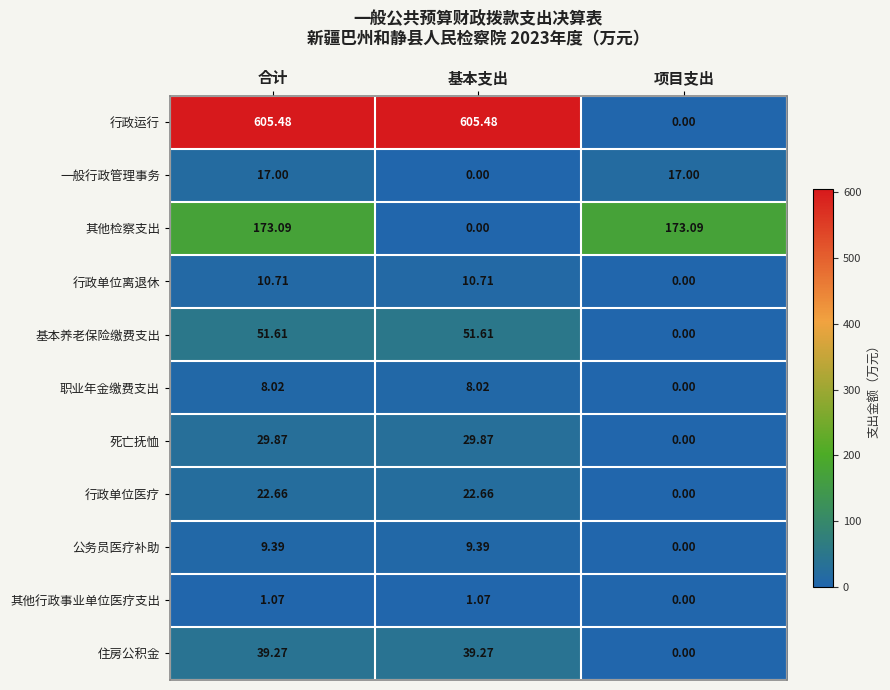

List the series in order of their peak value, lowest first.

其他行政事业单位医疗支出, 职业年金缴费支出, 公务员医疗补助, 行政单位离退休, 一般行政管理事务, 行政单位医疗, 死亡抚恤, 住房公积金, 基本养老保险缴费支出, 其他检察支出, 行政运行